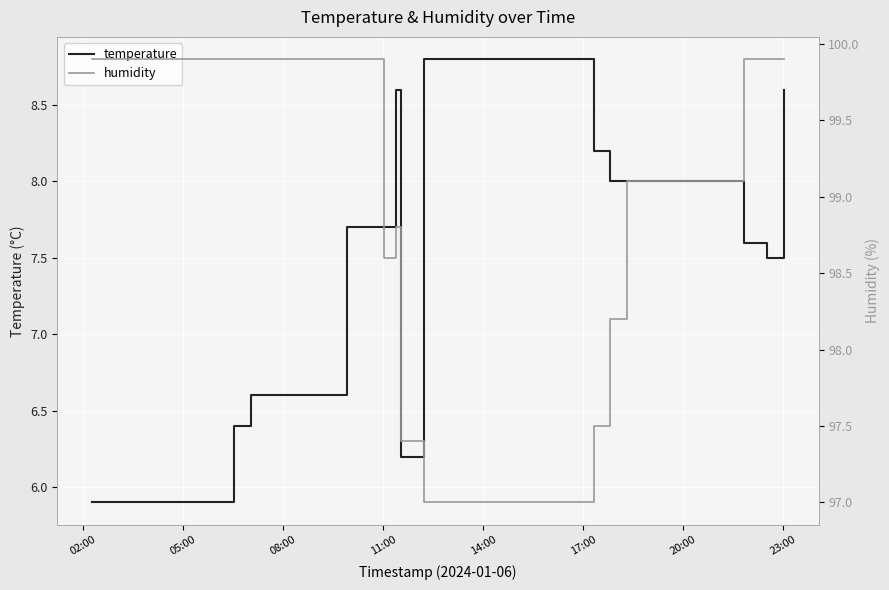

What is the minimum value for temperature?

5.9